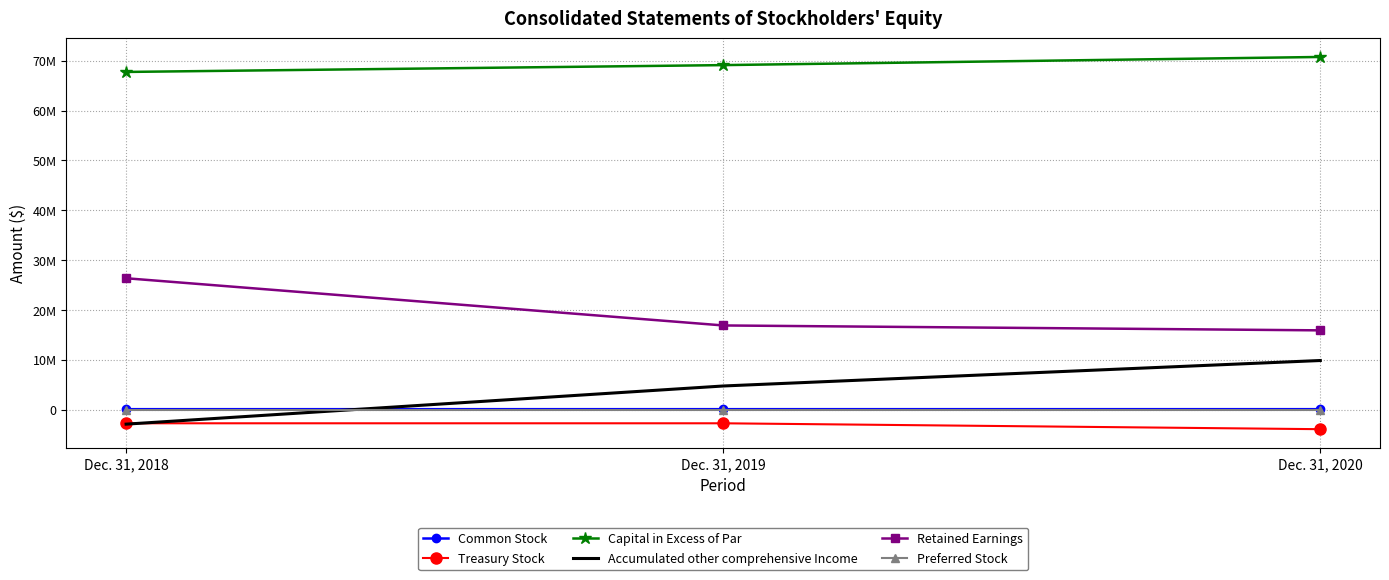

Is the value of Retained Earnings at Dec. 31, 2018 greater than the value of Common Stock at Dec. 31, 2019?

Yes